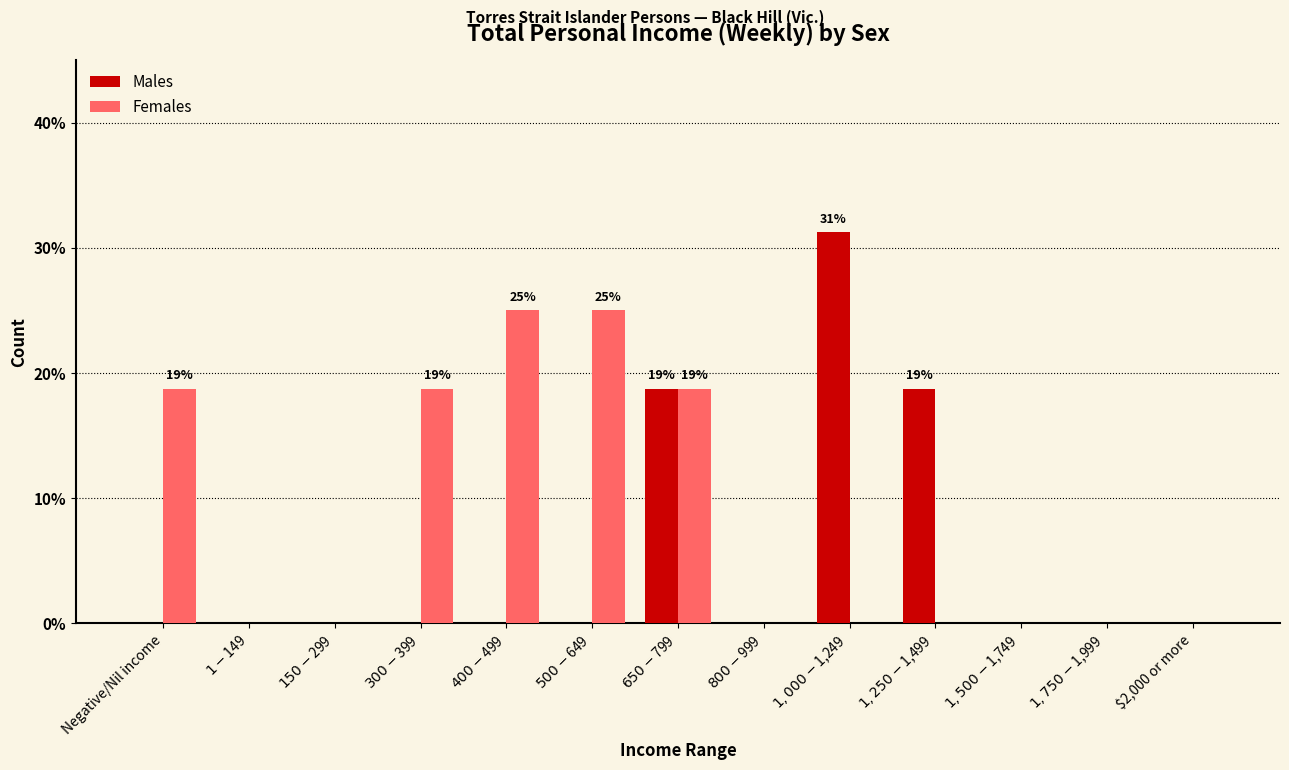

Which series has the largest total across all categories?

Females